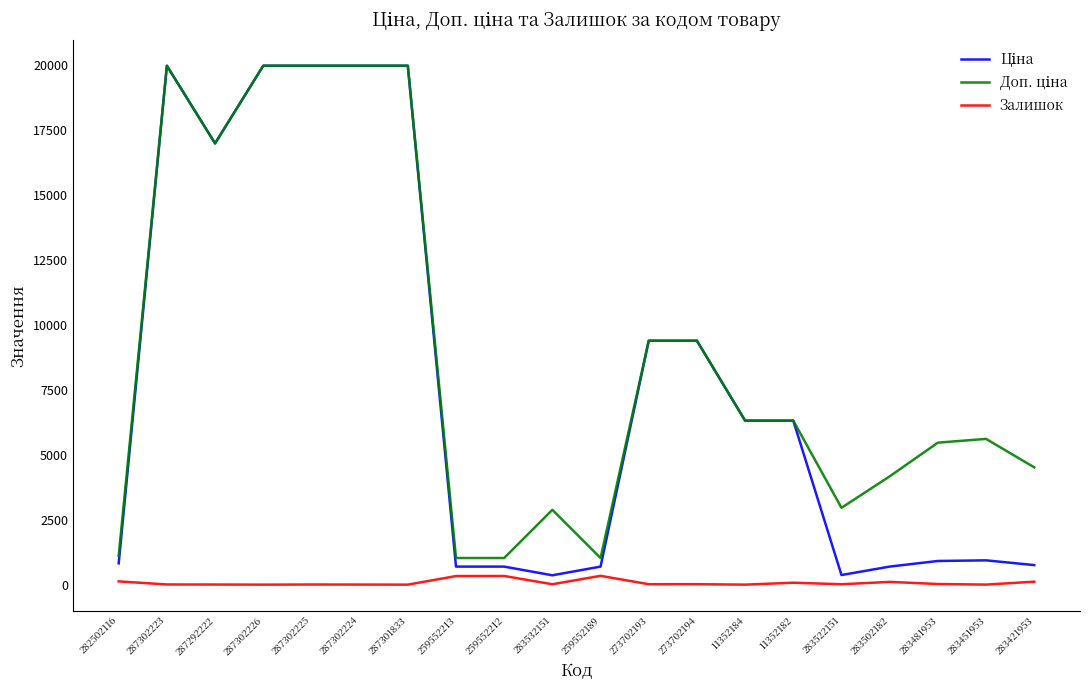

Is it true that Залишок equals 330.0 at 259552213?

True